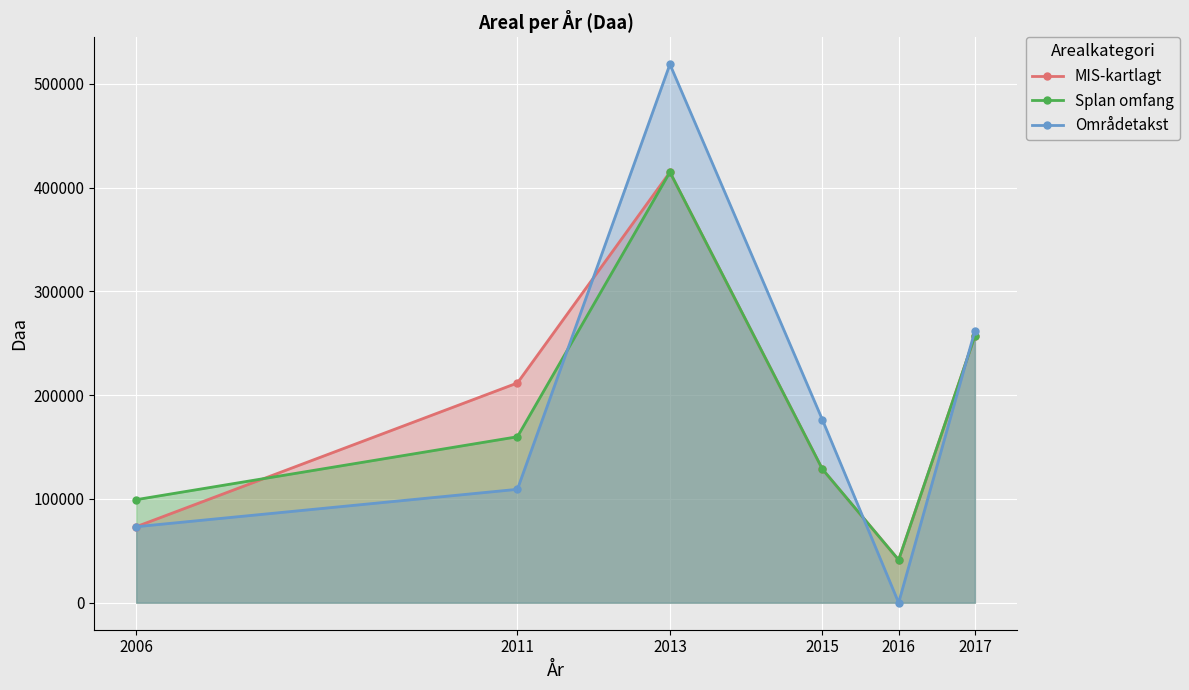

What is the difference between the MIS-kartlagt values at 2015 and 2011?

83077.0